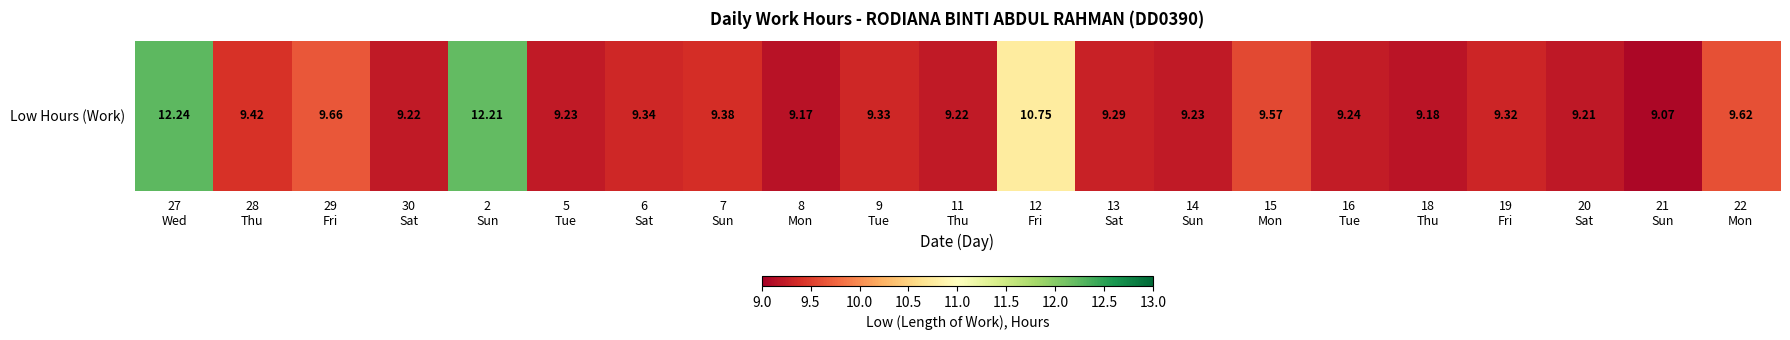

List the labels in order of value, smallest first.

21
Sun, 8
Mon, 18
Thu, 20
Sat, 30
Sat, 11
Thu, 5
Tue, 14
Sun, 16
Tue, 13
Sat, 19
Fri, 9
Tue, 6
Sat, 7
Sun, 28
Thu, 15
Mon, 22
Mon, 29
Fri, 12
Fri, 2
Sun, 27
Wed